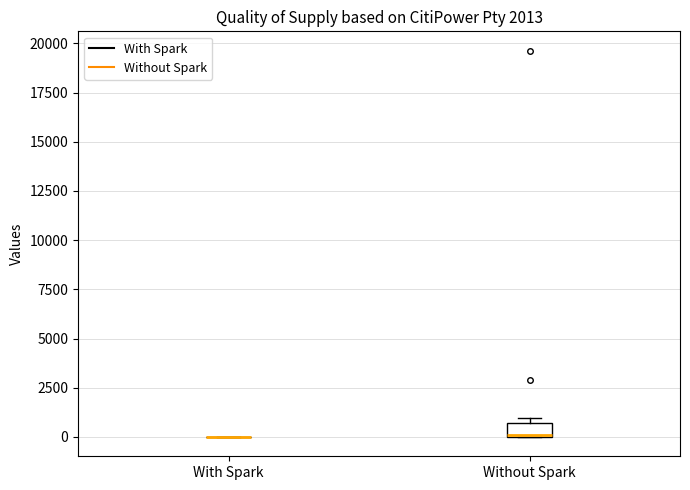

Comparing the boxes themselves (not the whiskers), which one is the tallest?

Without Spark